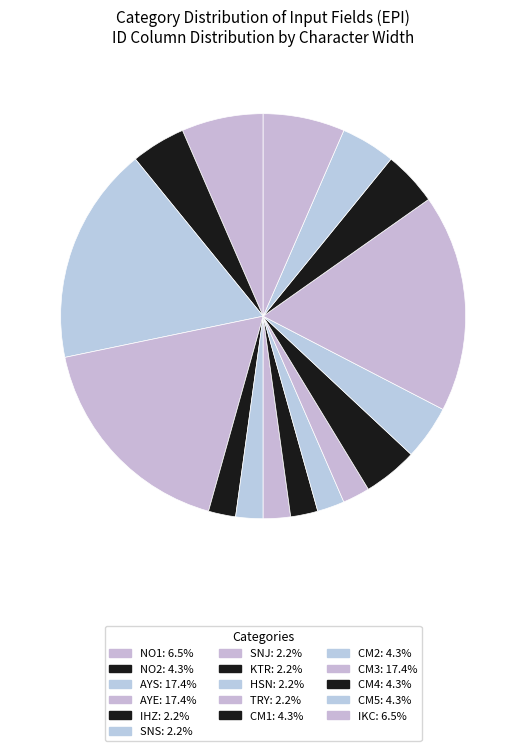

To the nearest percent, what percentage of the pie is CM4?

4%